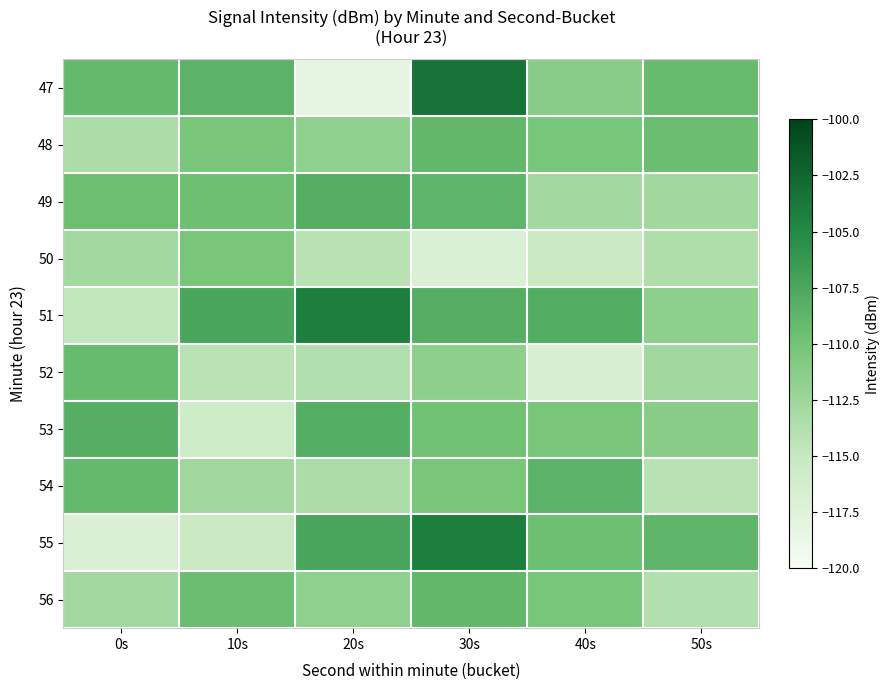

Reading left to right, what are all the values shown in this chart?

47: 0s=-109.1	10s=-108.6	20s=-118.2	30s=-103.4	40s=-111.2	50s=-109.2
48: 0s=-113.4	10s=-110.3	20s=-111.7	30s=-108.9	40s=-110.3	50s=-109.5
49: 0s=-109.6	10s=-109.5	20s=-108.1	30s=-108.7	40s=-112.8	50s=-112.7
50: 0s=-112.9	10s=-110.4	20s=-114.1	30s=-116.9	40s=-115.5	50s=-113.6
51: 0s=-114.7	10s=-107.4	20s=-104.2	30s=-108.2	40s=-107.9	50s=-111.5
52: 0s=-109.3	10s=-114.2	20s=-113.7	30s=-111.6	40s=-116.8	50s=-112.7
53: 0s=-108.1	10s=-115.9	20s=-108.1	30s=-109.9	40s=-110.4	50s=-111.2
54: 0s=-109.1	10s=-112.7	20s=-113.4	30s=-110.3	40s=-108.6	50s=-114.1
55: 0s=-116.9	10s=-115.5	20s=-107.4	30s=-104.2	40s=-109.6	50s=-108.7
56: 0s=-112.8	10s=-109.5	20s=-111.7	30s=-108.9	40s=-110.3	50s=-113.7